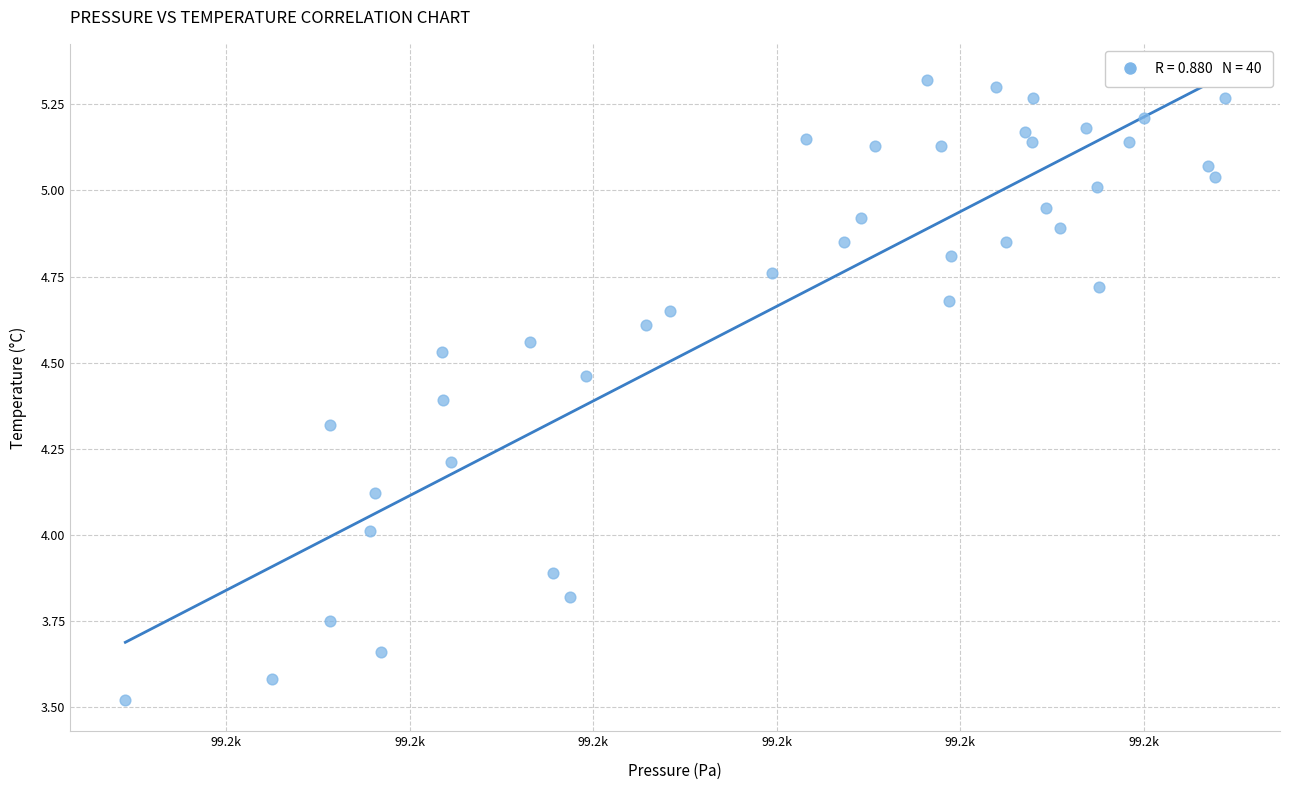

What is the range of X values (max minus min)?

30.0